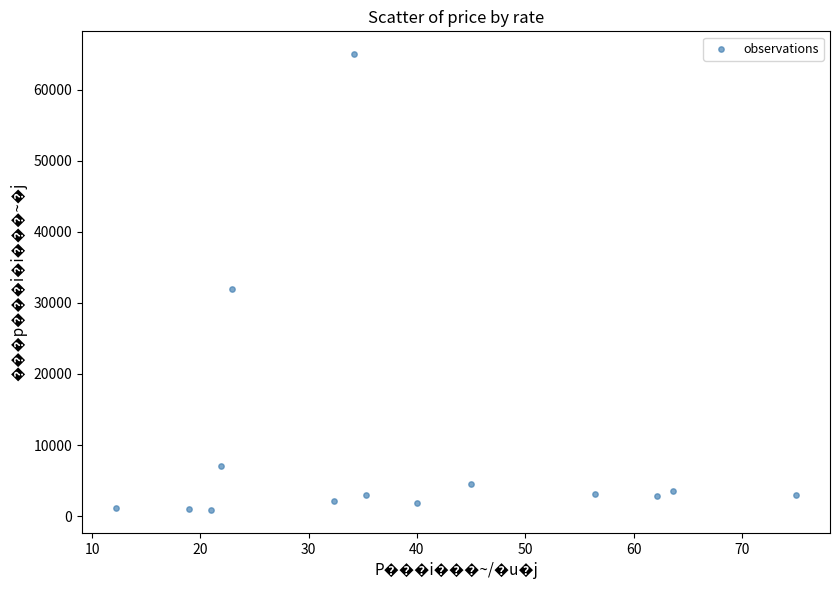

What Y value in the scatter plot is closest to 32920?

32000